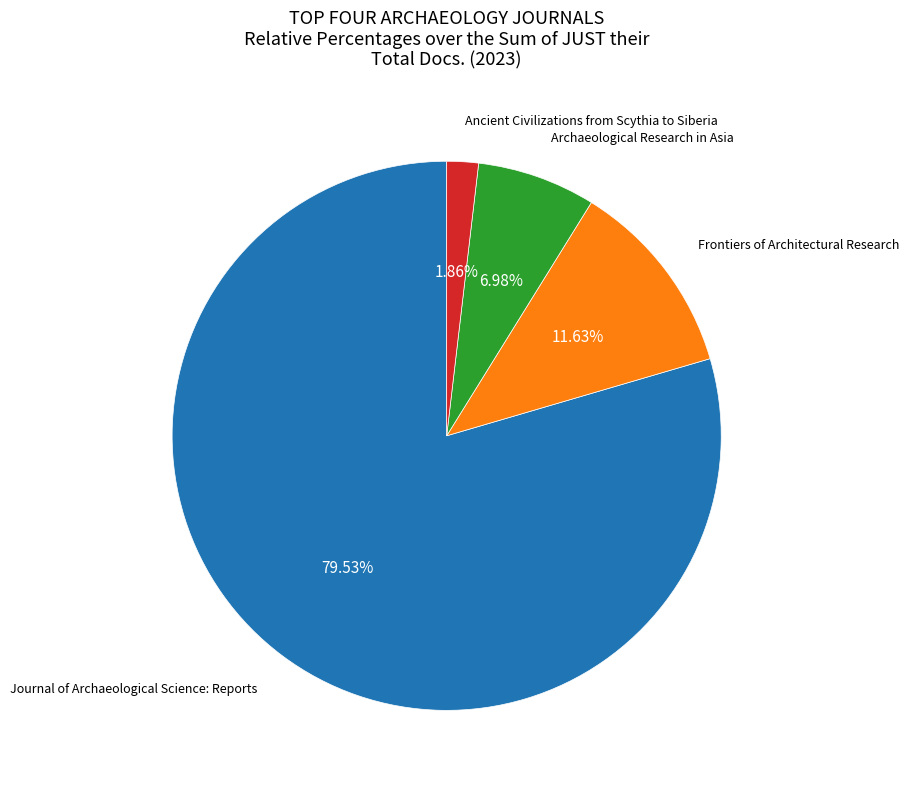

Is there a majority slice in this chart?

Yes